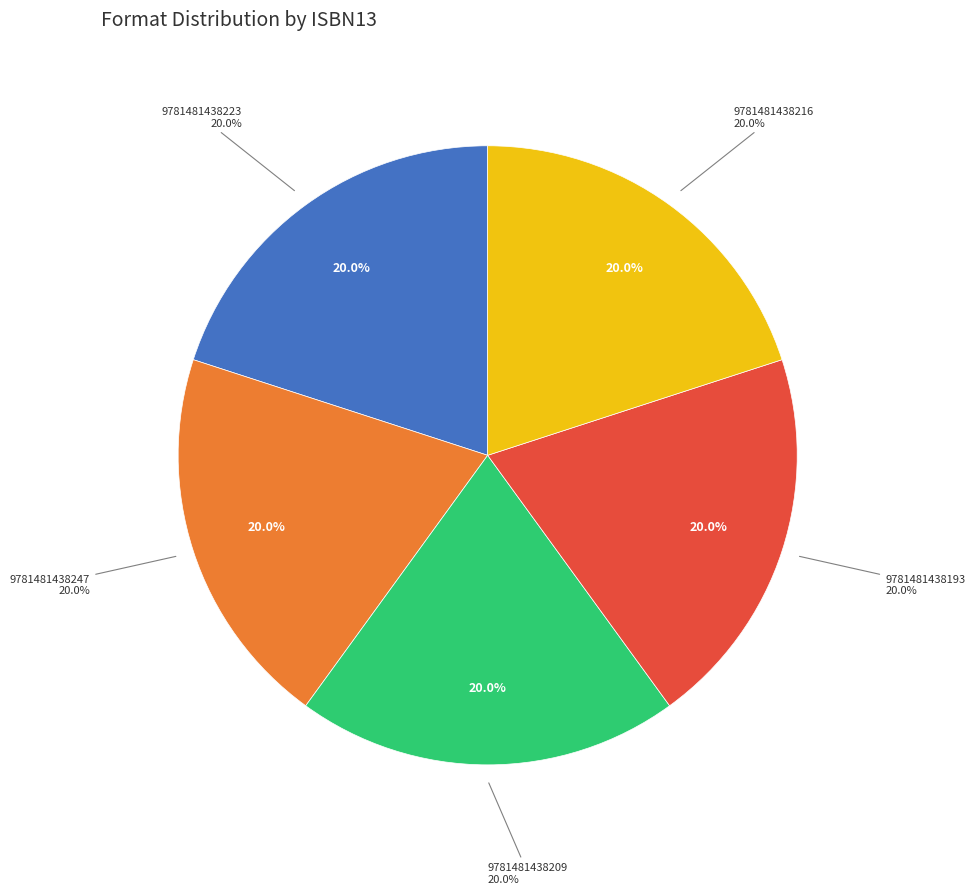

To the nearest percent, what is the combined percentage of 9781481438223 and 9781481438193?

40%